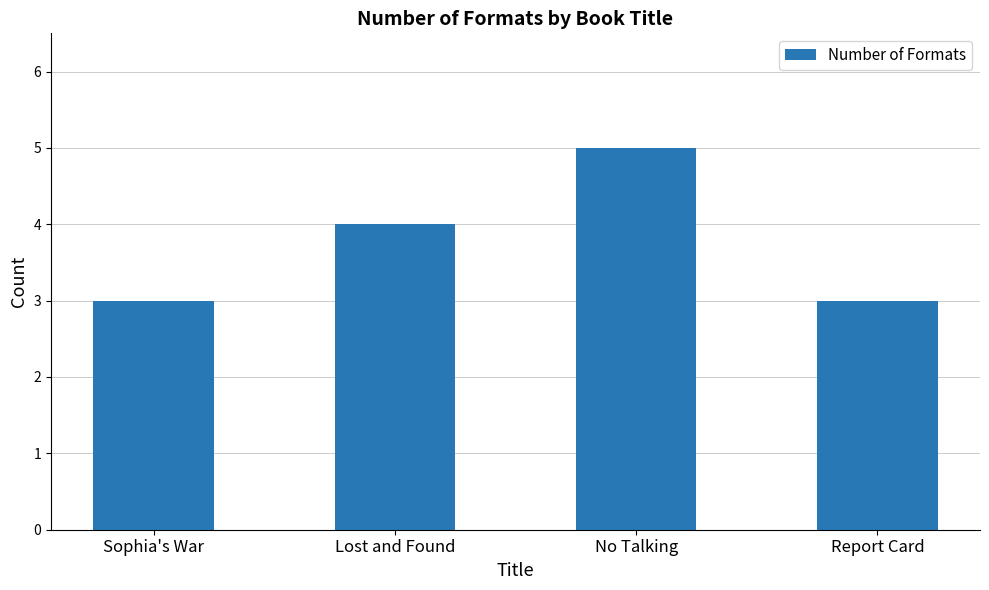

What is the label of the 1st bar from the left?

Sophia's War